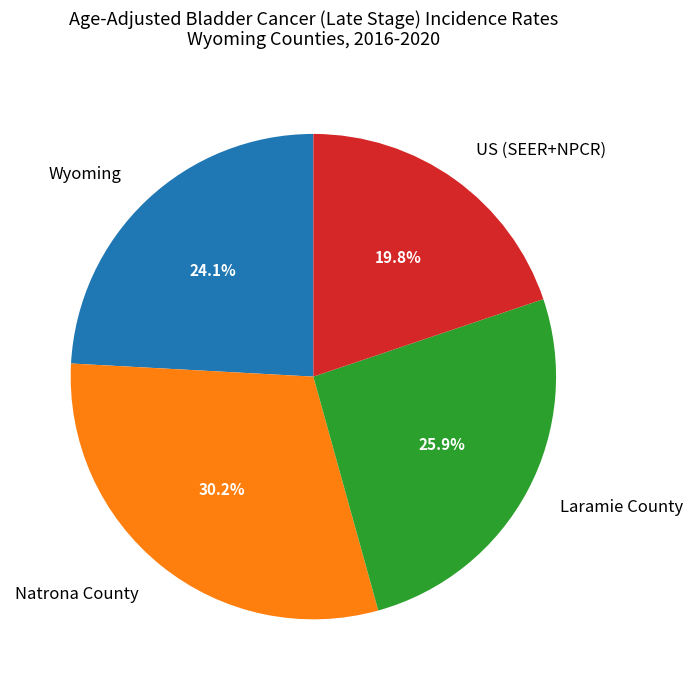

What is the total percentage of Wyoming and Laramie County?

50.0%